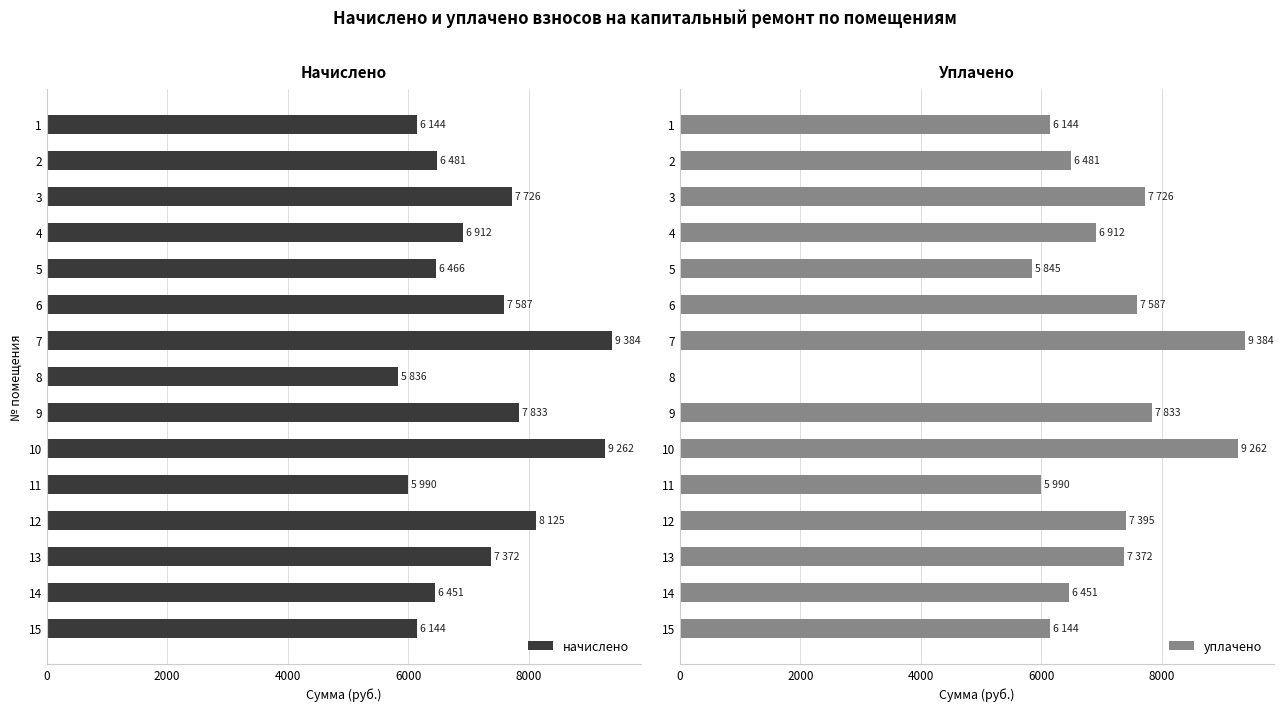

What is the sum of the уплачено values at 14 and 3?

14177.3